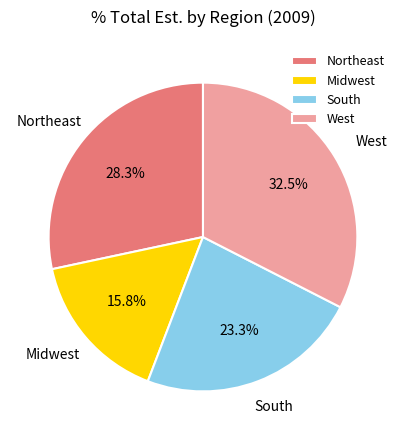

Rank the categories by value from highest to lowest.

West, Northeast, South, Midwest